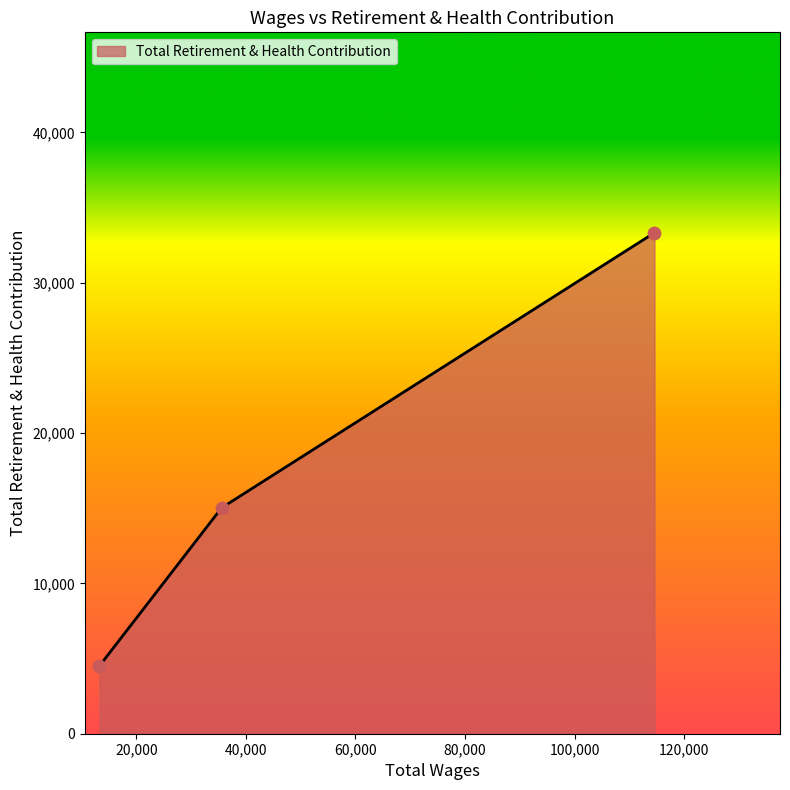

What is the difference between the second highest and minimum values?

10515